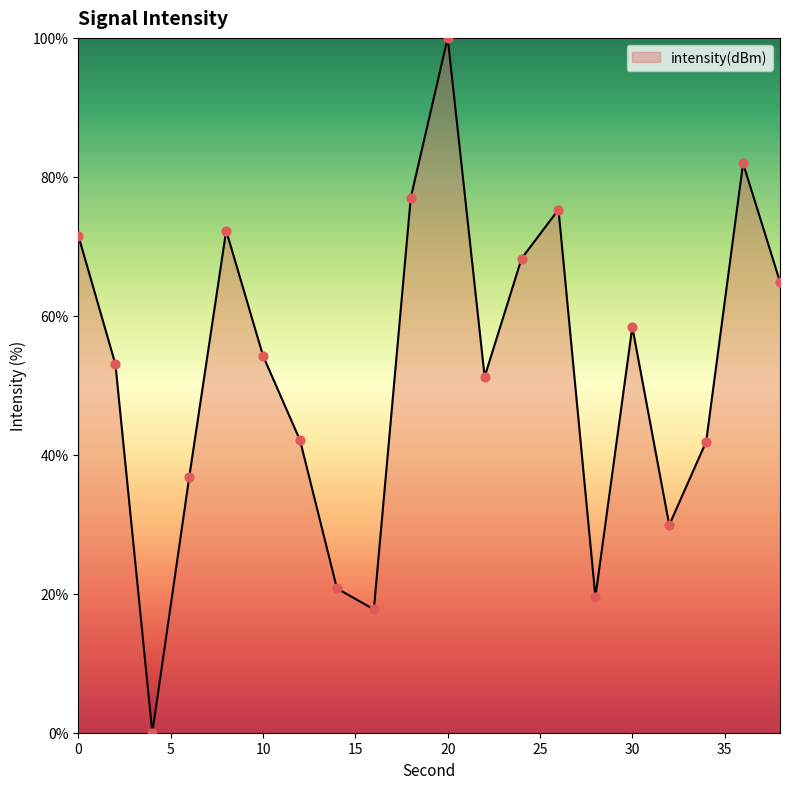

What is the difference between the maximum and minimum values?

100.0